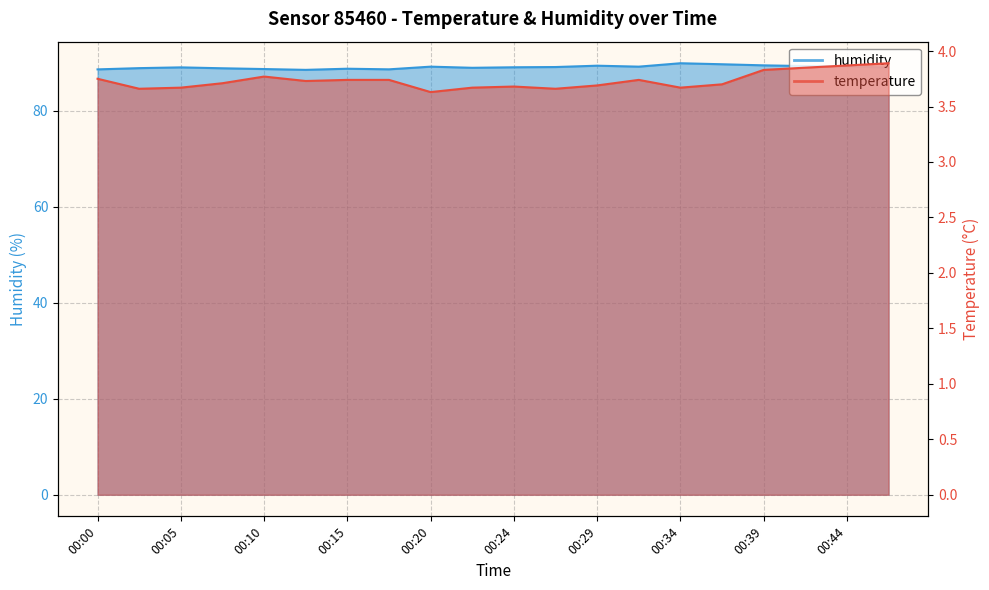

True or false: humidity and temperature cross at least once.

False